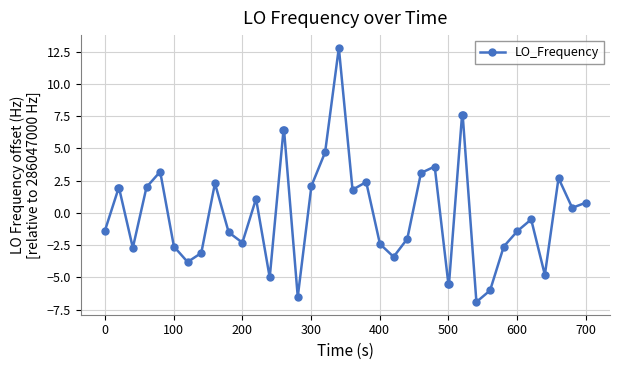

True or false: there are more than 0 points higher than both neighbors.

True